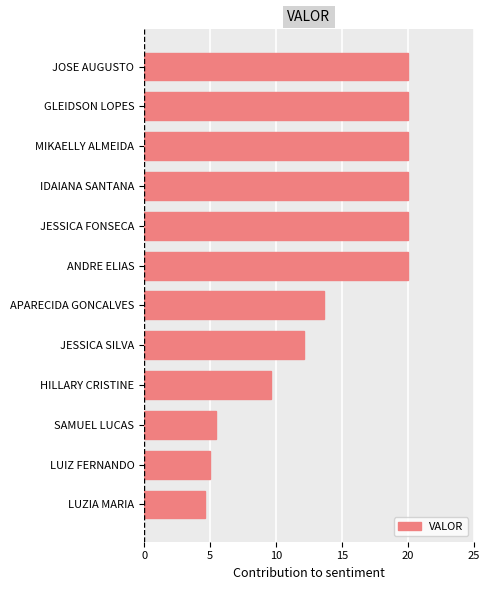

Reading top to bottom, list all the values displayed in this chart.

20.0	20.0	20.0	20.0	20.0	20.0	13.6	12.2	9.7	5.5	5.0	4.6